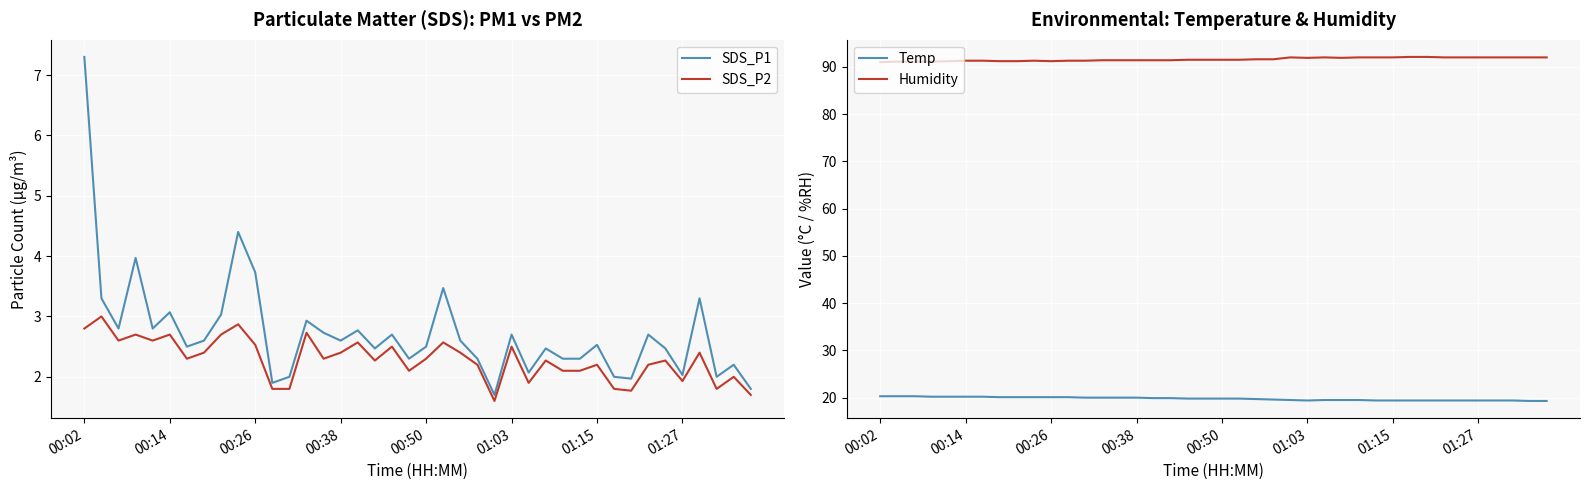

What is the highest value of the SDS_P1 series?

7.3